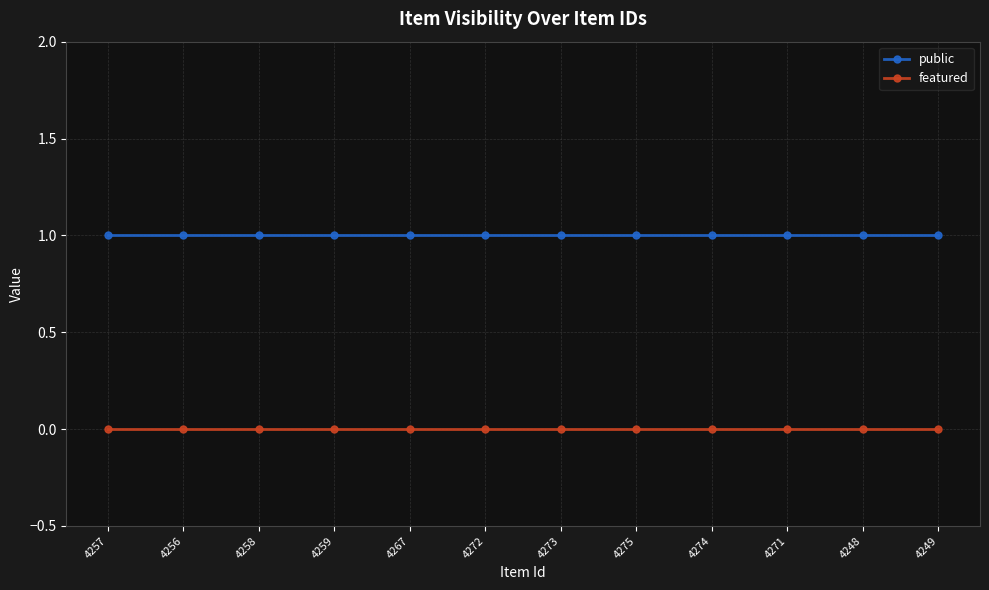

Which series has the largest total across all categories?

public